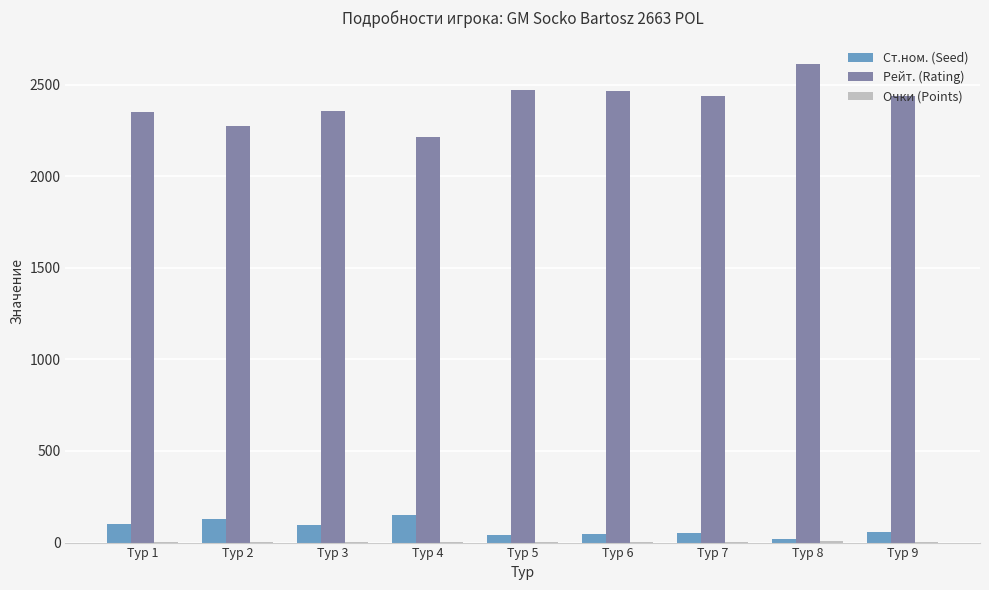

How many categories are shown in the chart?

9